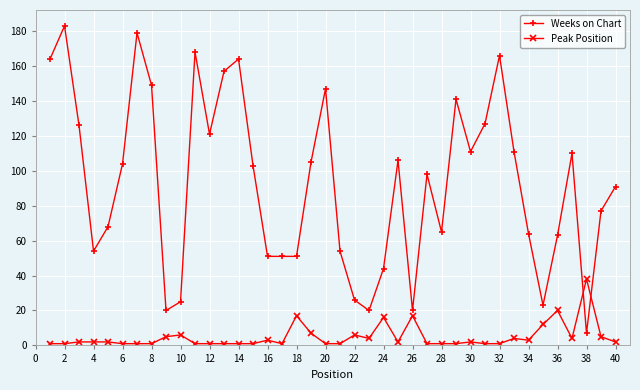

List the series in order of their peak value, highest first.

Weeks on Chart, Peak Position